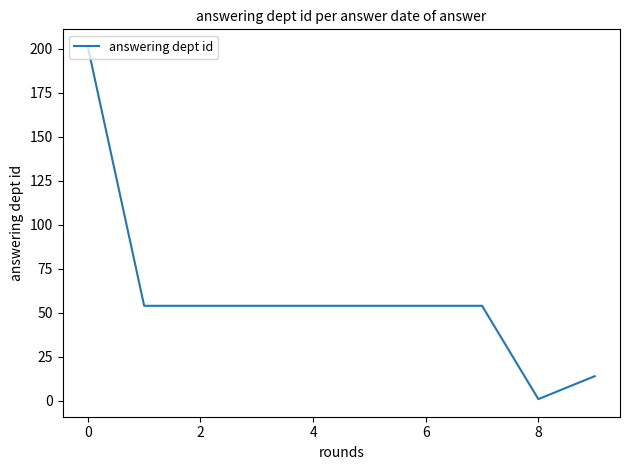

Does the chart have visible grid lines?

No